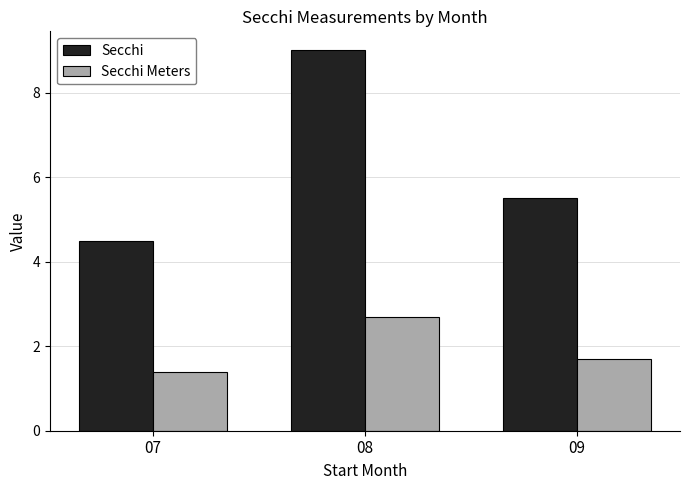

At 09, list the series in order from smallest to largest.

Secchi Meters, Secchi